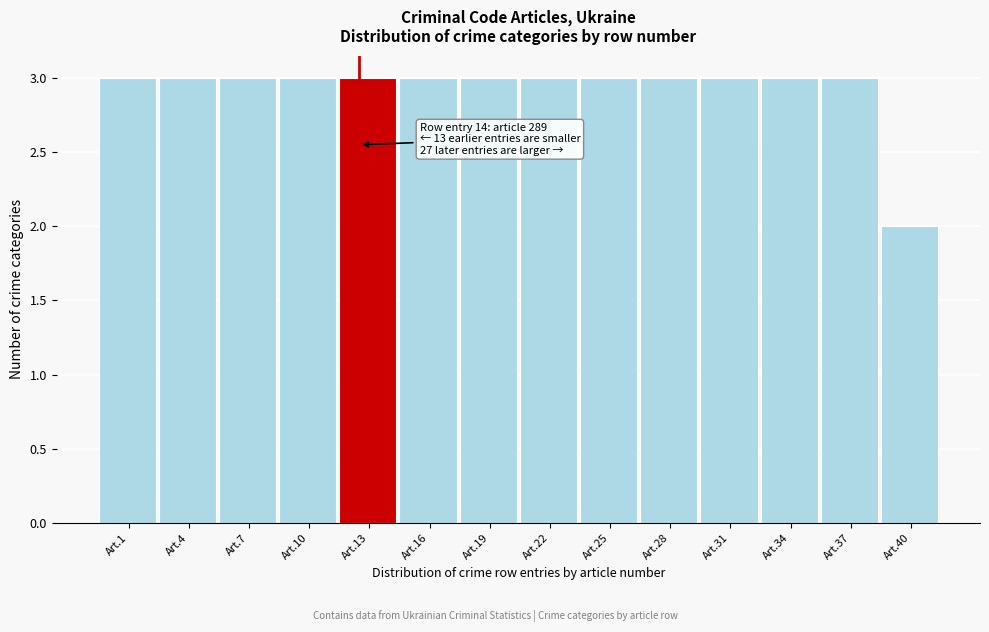

Reading left to right, list all the values displayed in this chart.

Art.1=3	Art.4=3	Art.7=3	Art.10=3	Art.13=3	Art.16=3	Art.19=3	Art.22=3	Art.25=3	Art.28=3	Art.31=3	Art.34=3	Art.37=3	Art.40=2